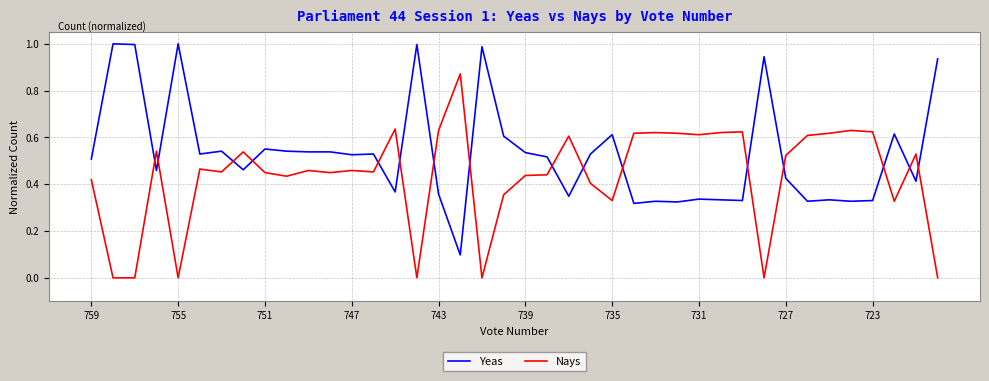

How many distinct data groups are displayed?

2